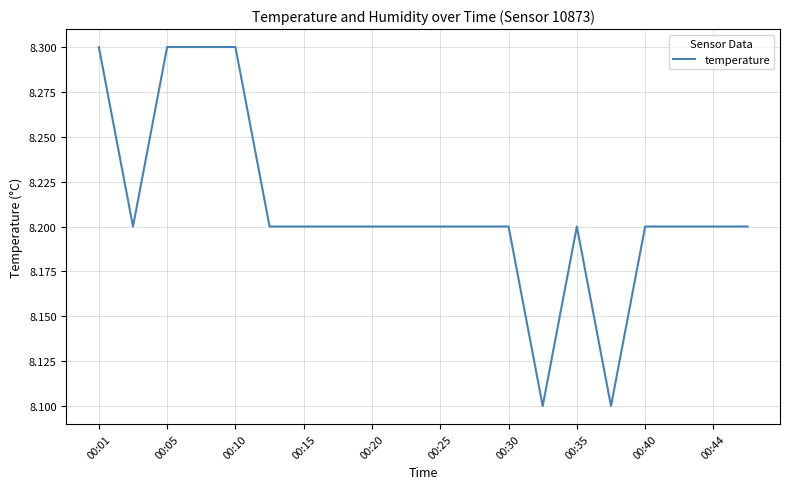

What is the maximum value shown in the chart?

8.3